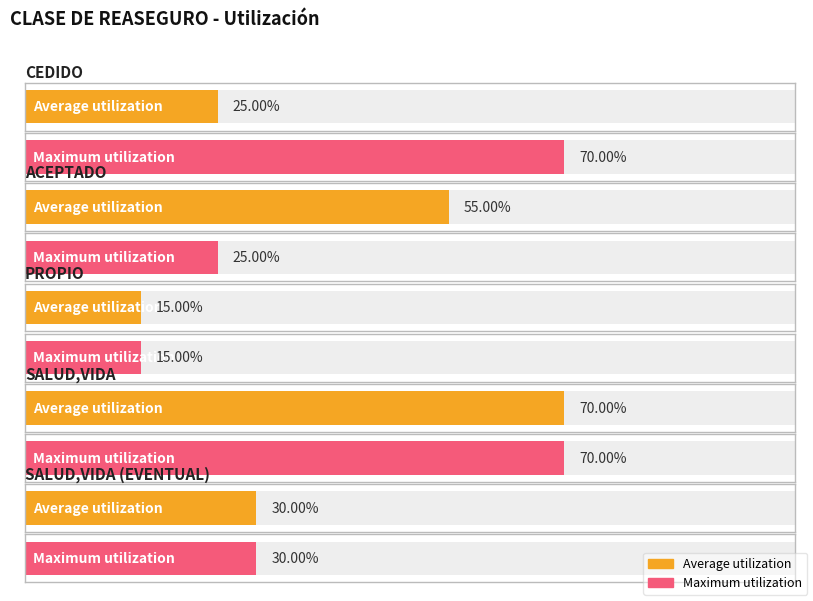

List the series in order of their peak value, highest first.

Average utilization, Maximum utilization